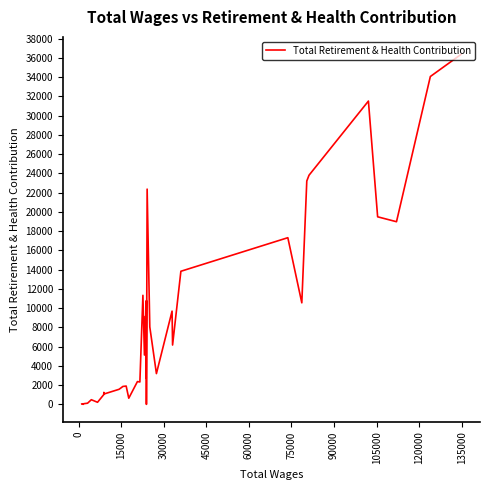

How many lines are shown in the chart?

1